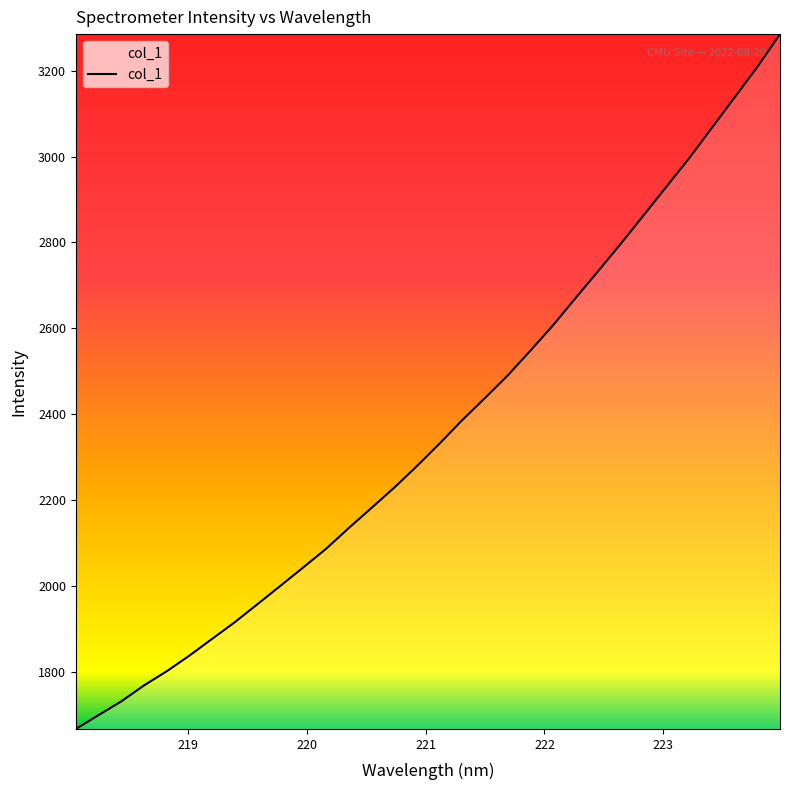

What is the difference between the maximum and minimum values?

1619.3